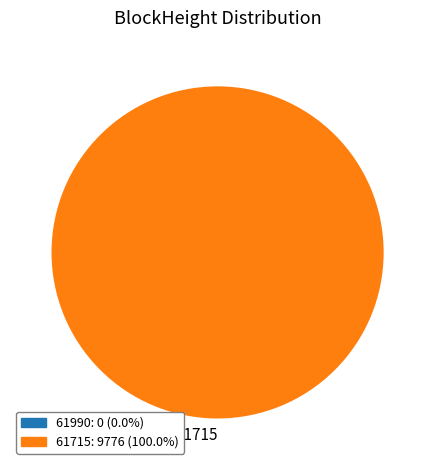

Between 61715 and 61990, which is larger?

61715